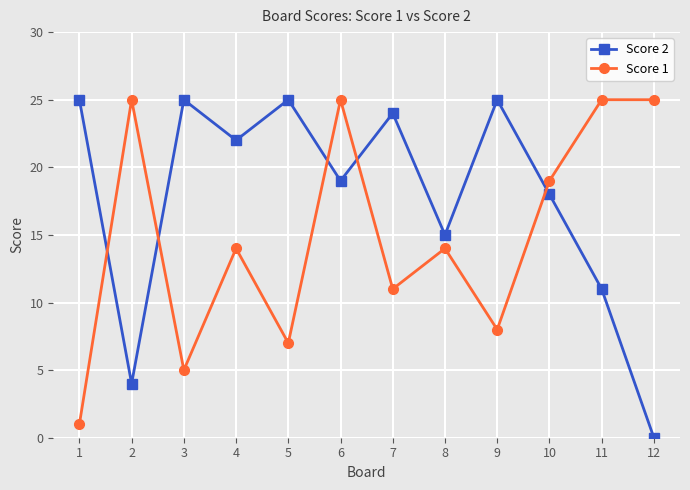

How many lines are shown in the chart?

2